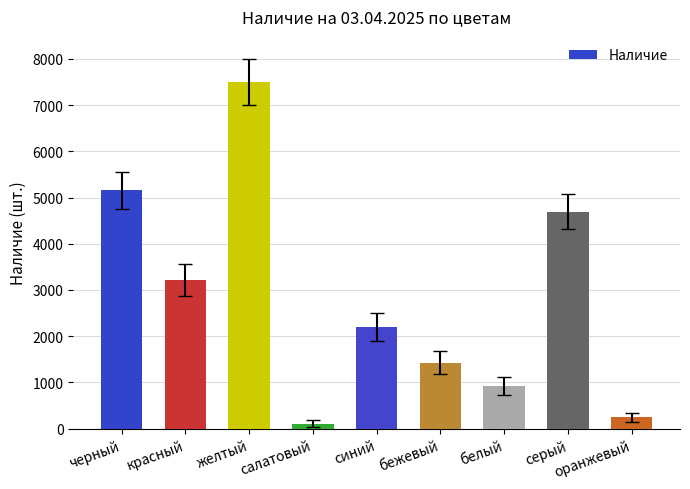

What position from the right is оранжевый?

1